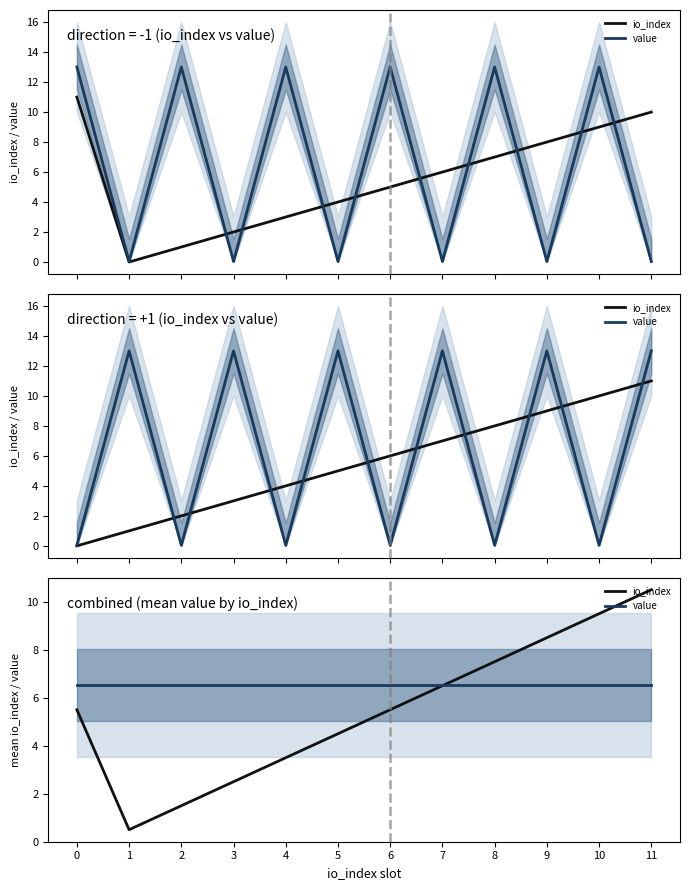

What is the spread (max minus min) of values at 6?

1.0